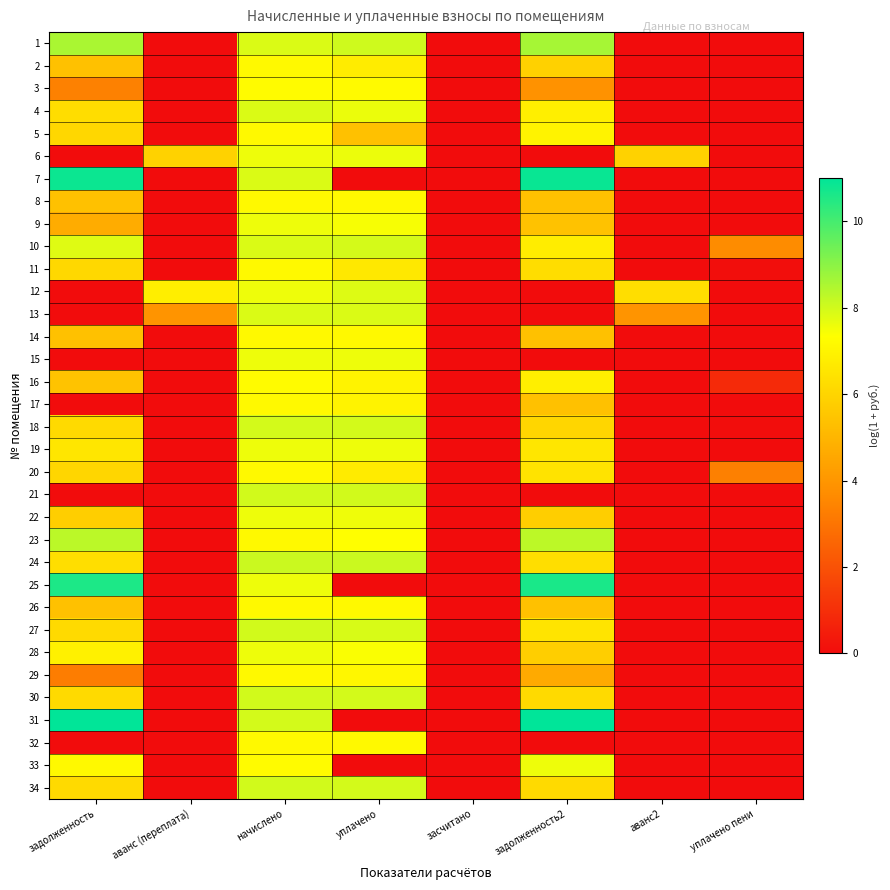

At how many categories does at least one series exceed 3?

7